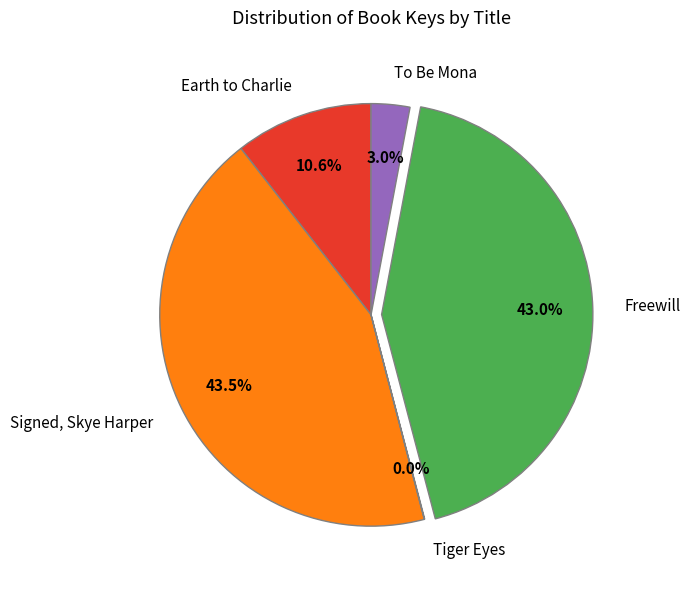

What is the largest slice in the pie chart?

Signed, Skye Harper